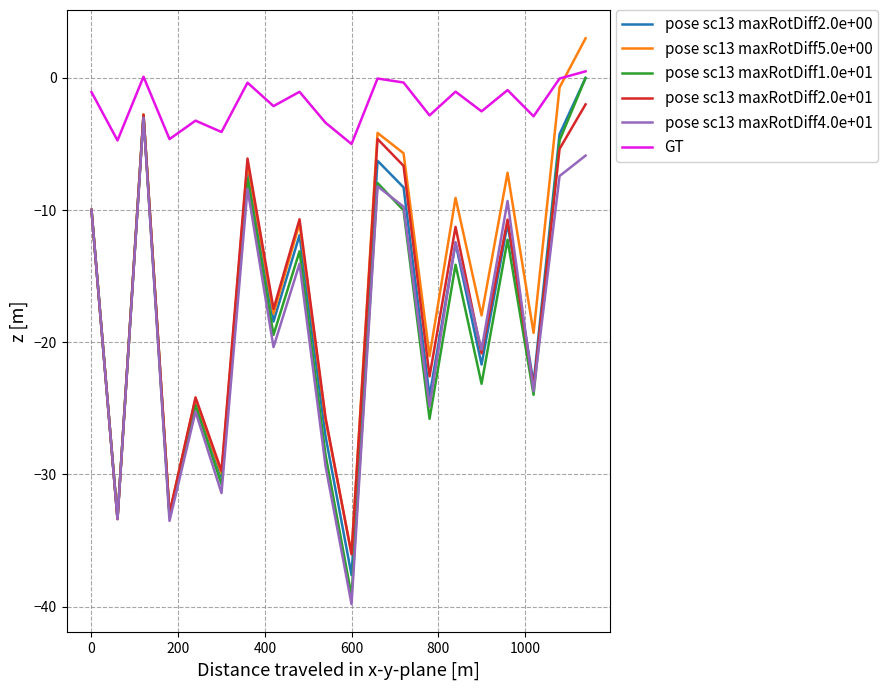

True or false: GT and pose sc13 maxRotDiff4.0e+01 intersect in this chart.

False